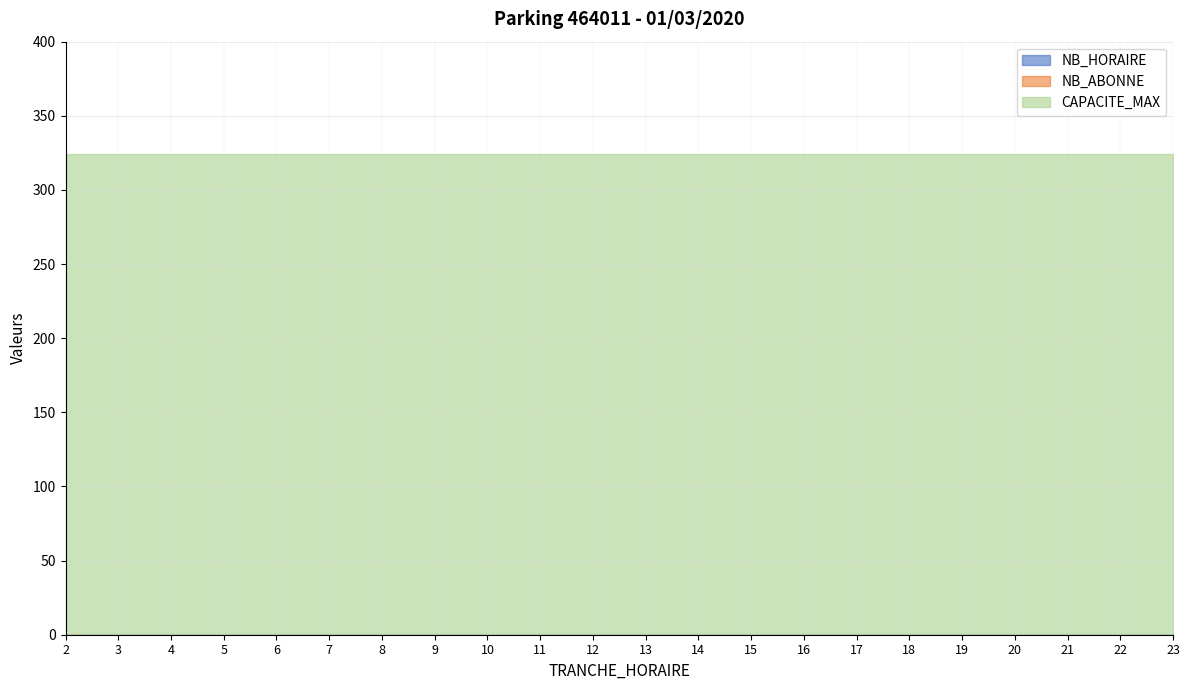

List the series in order of their peak value, highest first.

CAPACITE_MAX, NB_HORAIRE, NB_ABONNE